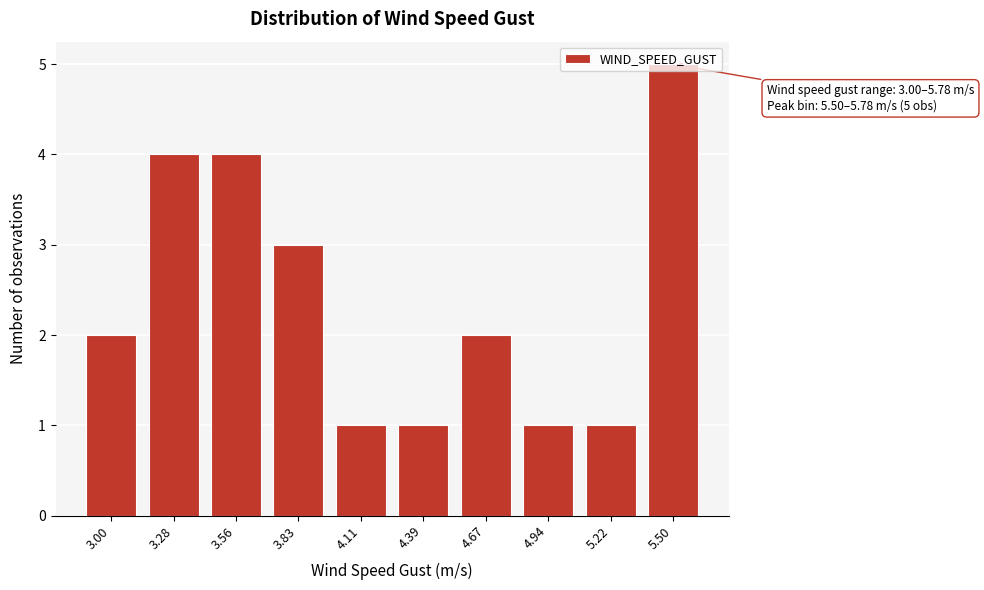

True or false: the data shows 3 at 3.83.

True